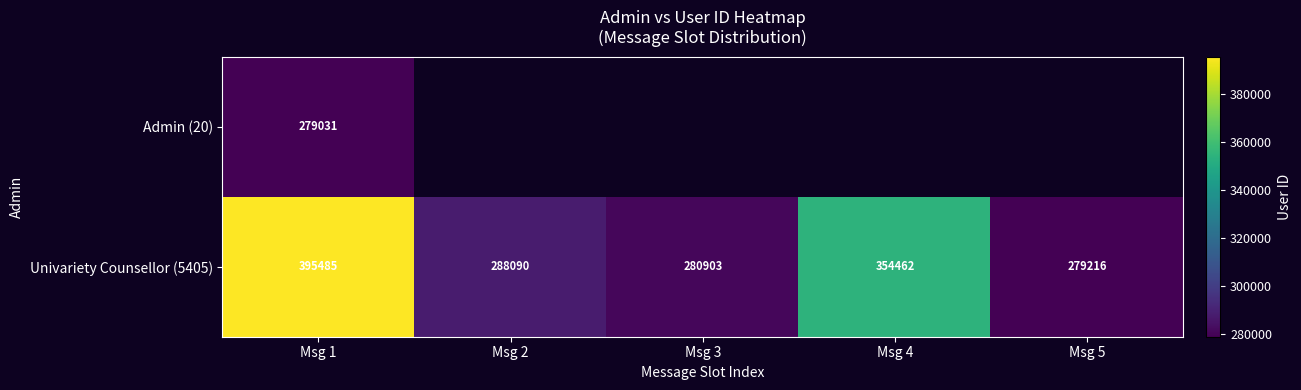

Is the value of Univariety Counsellor (5405) at Msg 3 greater than the value of Admin (20) at Msg 1?

Yes